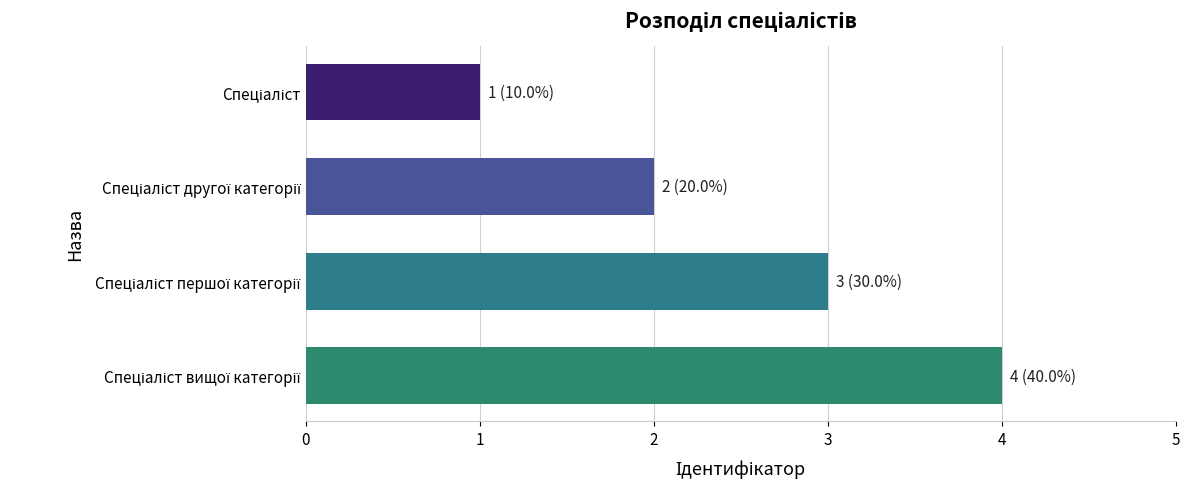

What is the greatest value displayed?

4